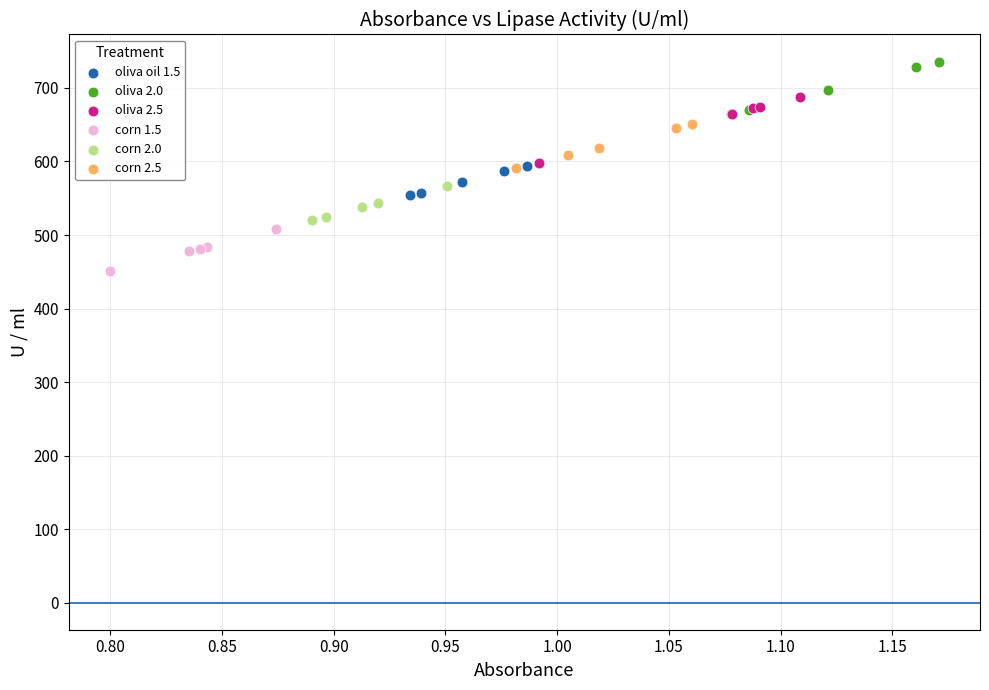

Which series contains the lowest Y value?

corn 1.5